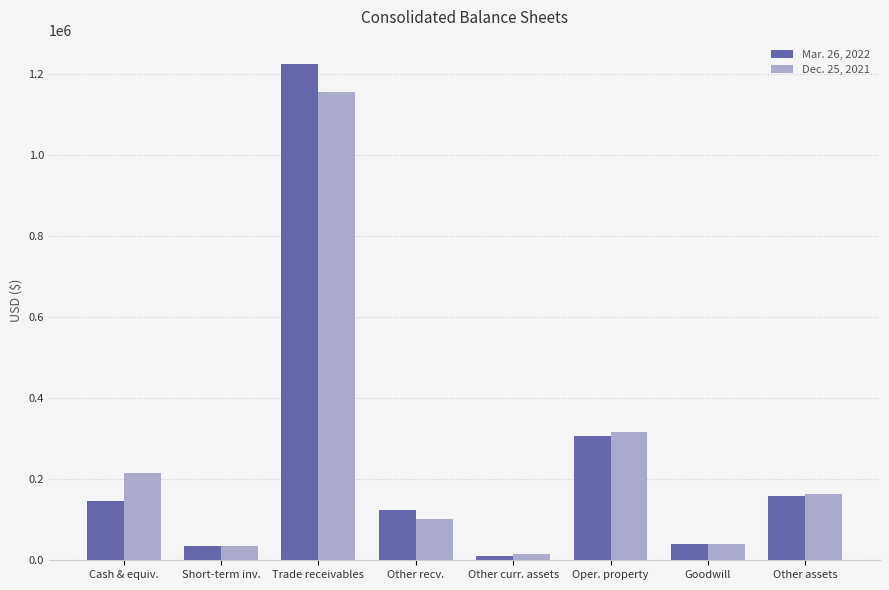

What is the difference between the highest and lowest values at Other assets?

5086